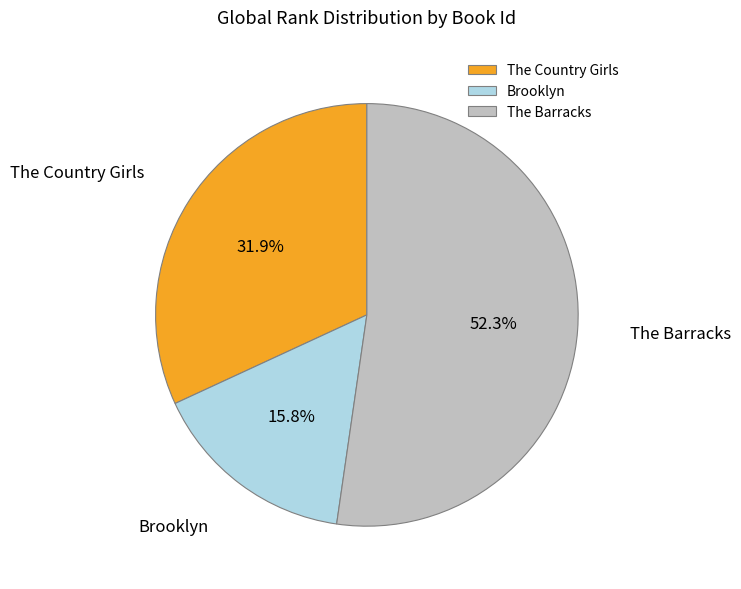

Between The Barracks and The Country Girls, which is larger?

The Barracks